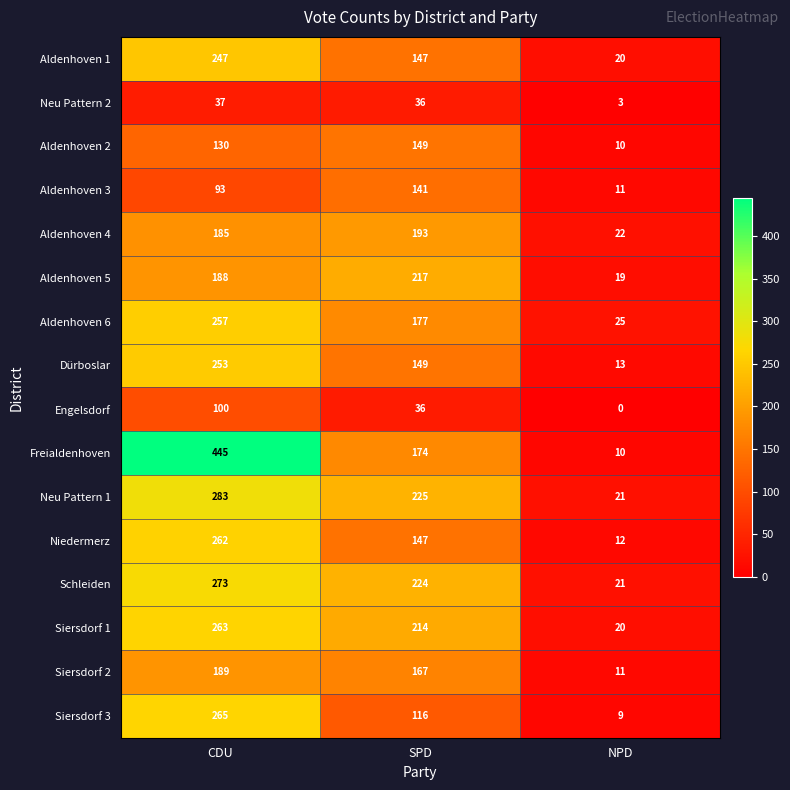

What is the spread (max minus min) of values at SPD?

189